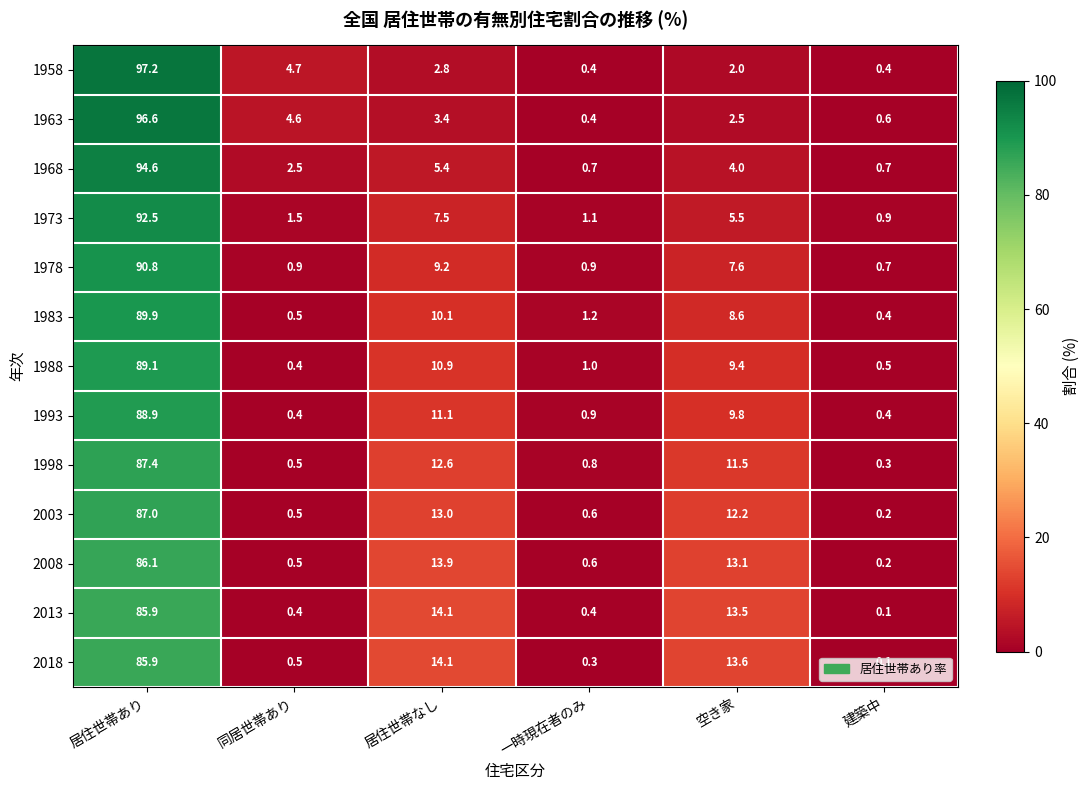

Which series has the widest spread of values?

1958